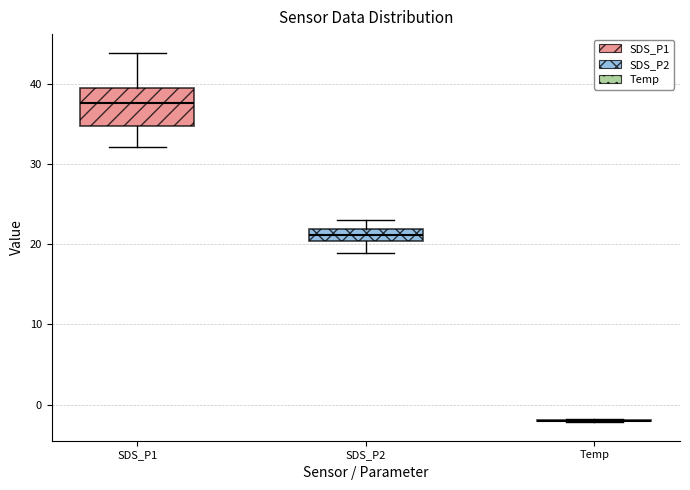

Where does the median line of the box for SDS_P2 sit on the y-axis? The values are not printed on the chart, so give them approximately, as read against the axis.

21